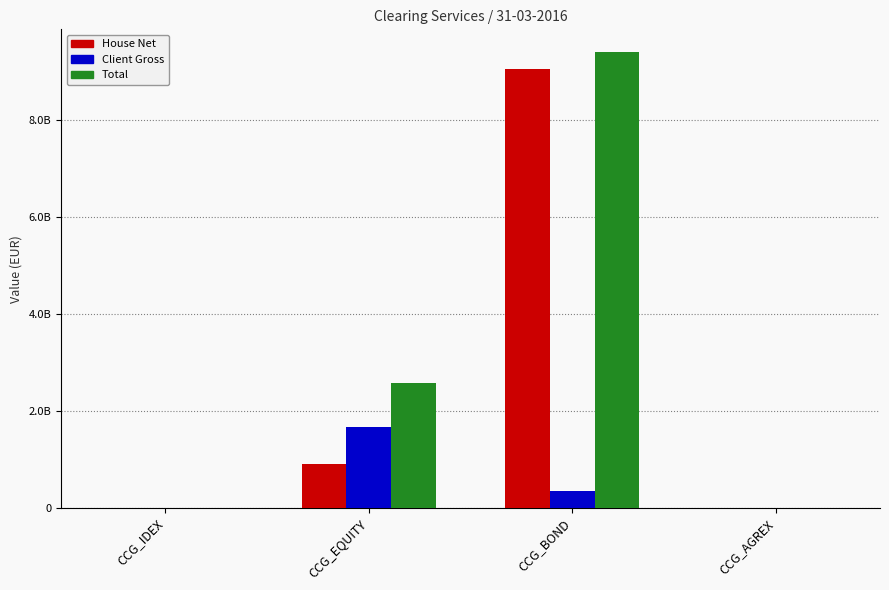

Are the bars grouped side by side (vs. stacked)?

Yes